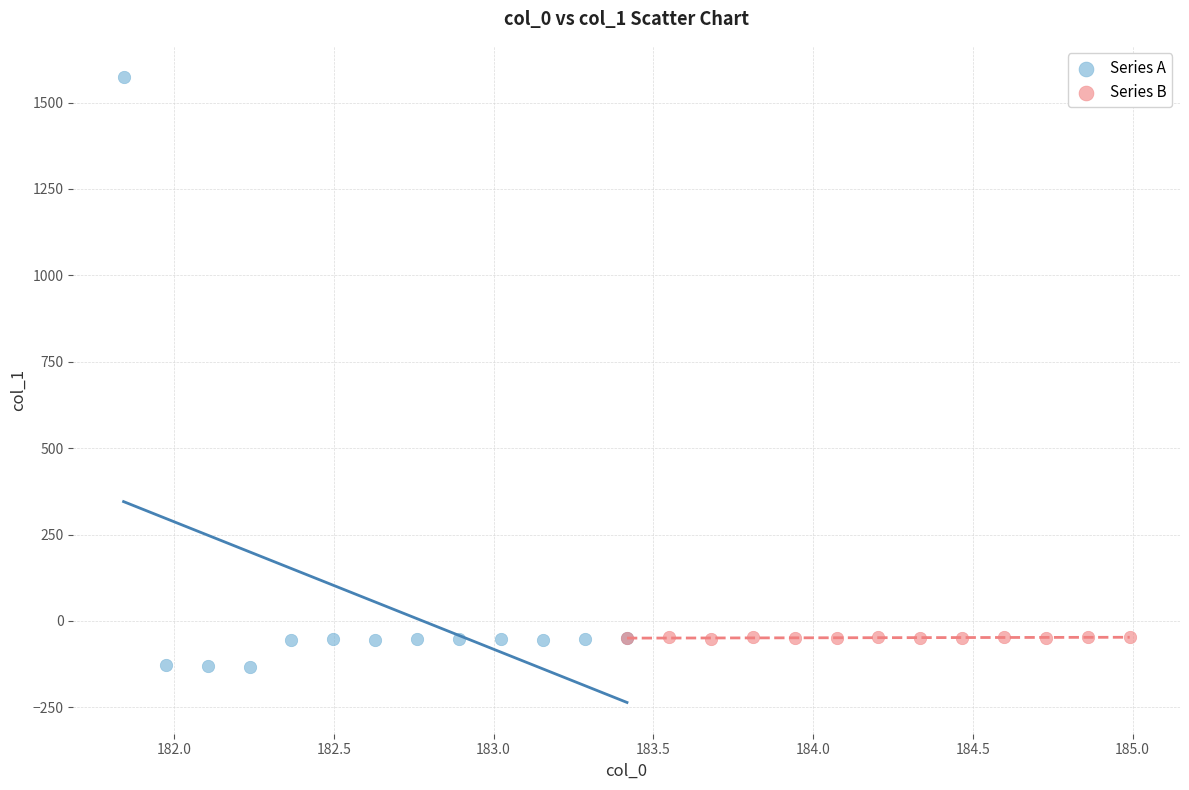

Which series has the widest spread of Y values?

Series A